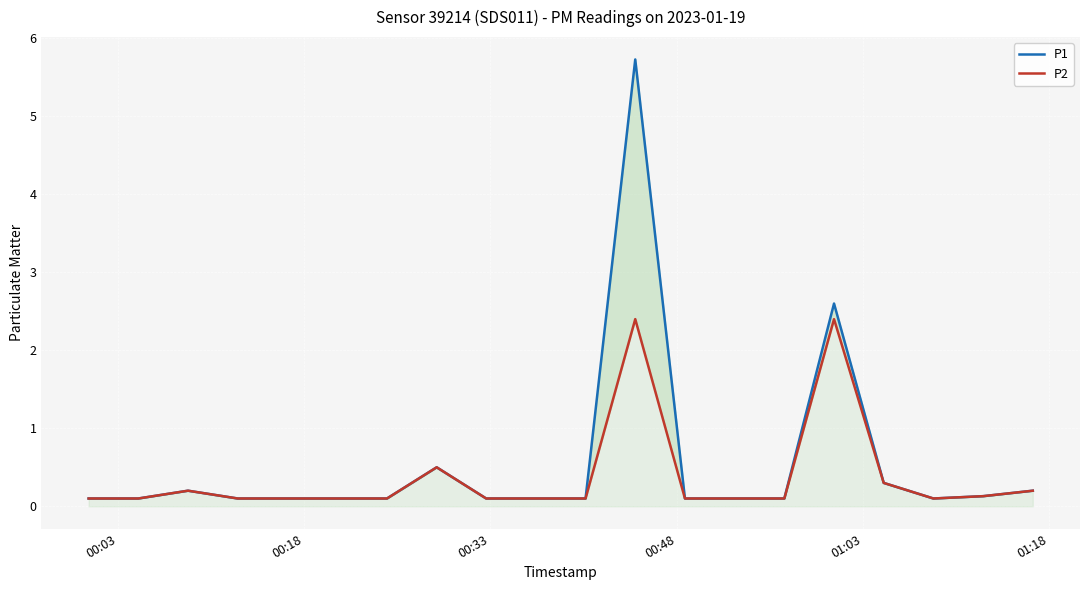

What are all the series names shown in the legend?

P1, P2